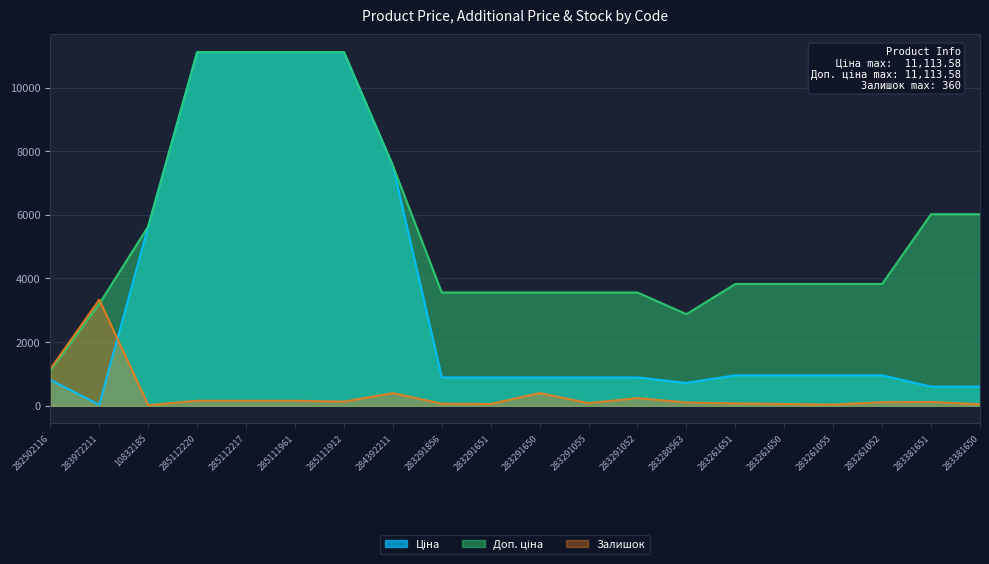

Reading left to right, list all the values displayed in this chart.

Ціна: 282502116=813.0	283972211=32.0	10832185=5636.0	285112220=11113.6	285112217=11113.6	285111961=11113.6	285111912=11113.6	284392211=7545.9	283291856=889.9	283291651=889.9	283291650=889.9	283291055=889.9	283291052=889.9	283280563=719.6	283261651=957.1	283261650=957.1	283261055=957.1	283261052=957.1	283381651=602.1	283381650=602.1
Доп. ціна: 282502116=1101.8	283972211=3205.0	10832185=5636.0	285112220=11113.6	285112217=11113.6	285111961=11113.6	285111912=11113.6	284392211=7545.9	283291856=3559.7	283291651=3559.7	283291650=3559.7	283291055=3559.7	283291052=3559.7	283280563=2878.5	283261651=3828.4	283261650=3828.4	283261055=3828.4	283261052=3828.4	283381651=6020.8	283381650=6020.8
Залишок: 282502116=1157.7	283972211=3334.1	10832185=18.5	285112220=157.4	285112217=157.4	285111961=157.4	285111912=129.7	284392211=398.2	283291856=64.8	283291651=55.6	283291650=398.2	283291055=83.4	283291052=240.8	283280563=101.9	283261651=74.1	283261650=55.6	283261055=37.0	283261052=111.1	283381651=120.4	283381650=46.3